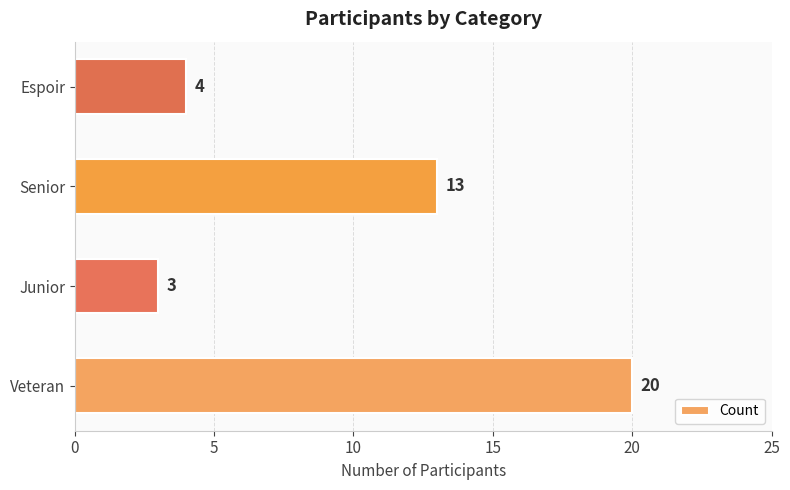

At which label is the value closest to 11?

Senior